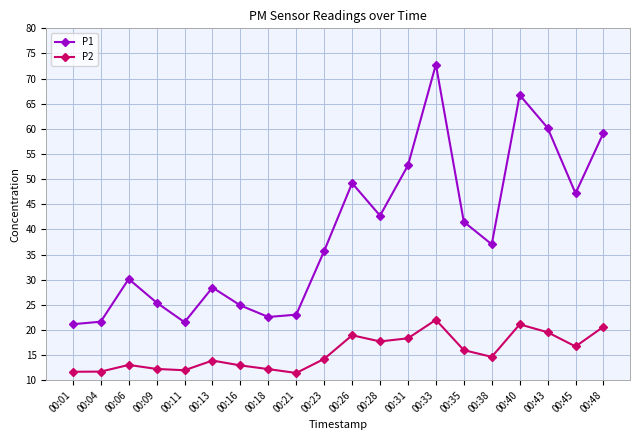

What is the approximate value of P2 at 00:31?

18.3